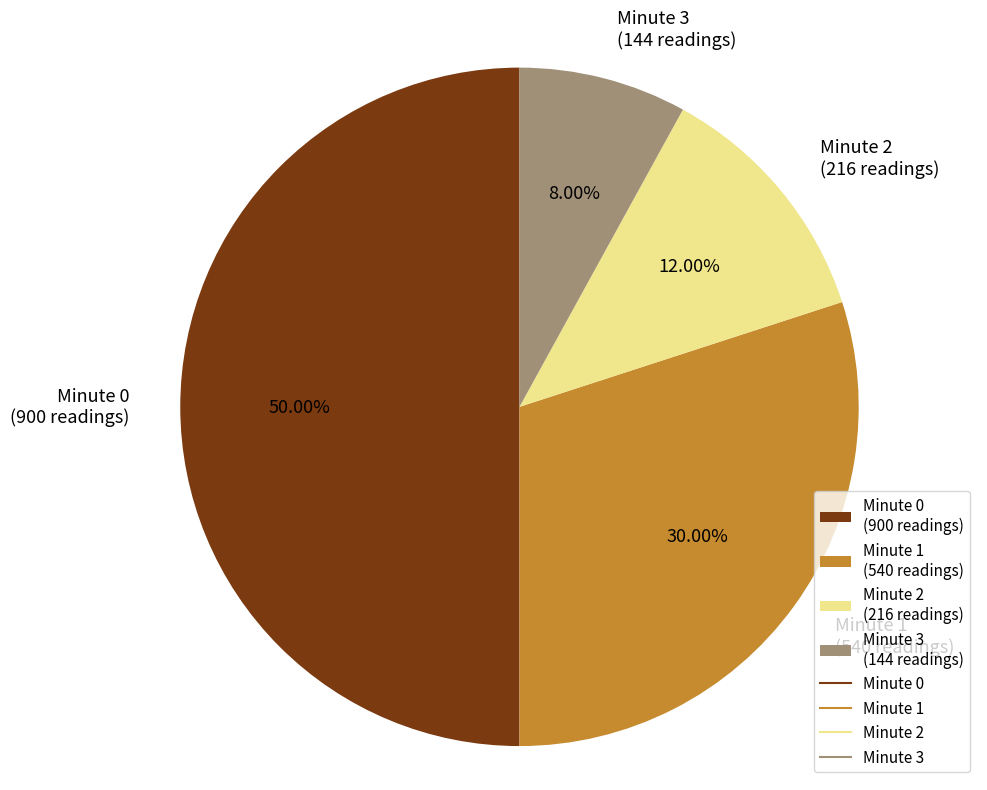

Rank the categories by value from highest to lowest.

Minute 0 (900 readings), Minute 1 (540 readings), Minute 2 (216 readings), Minute 3 (144 readings)